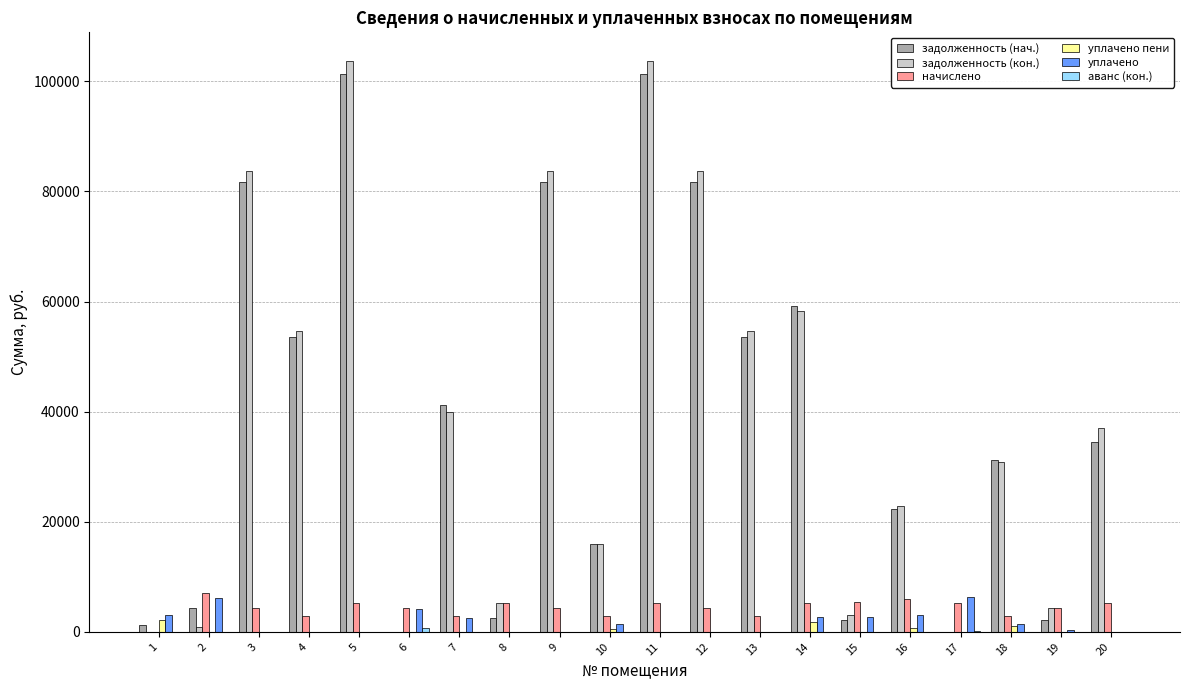

Between 9 and 10, which series saw the biggest shift?

задолженность (кон.)